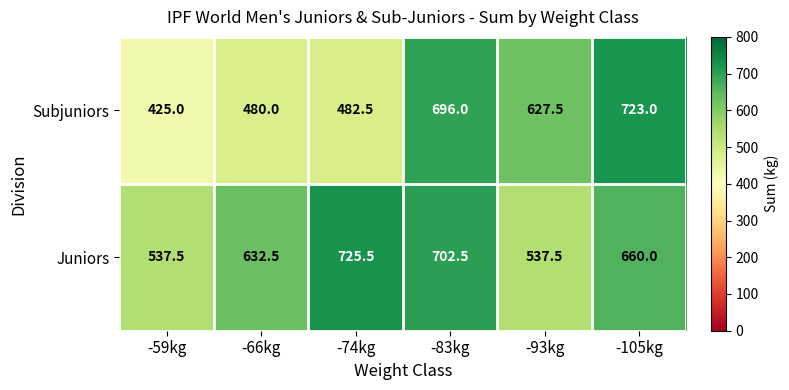

Which category has the highest value in the Juniors series?

-74kg